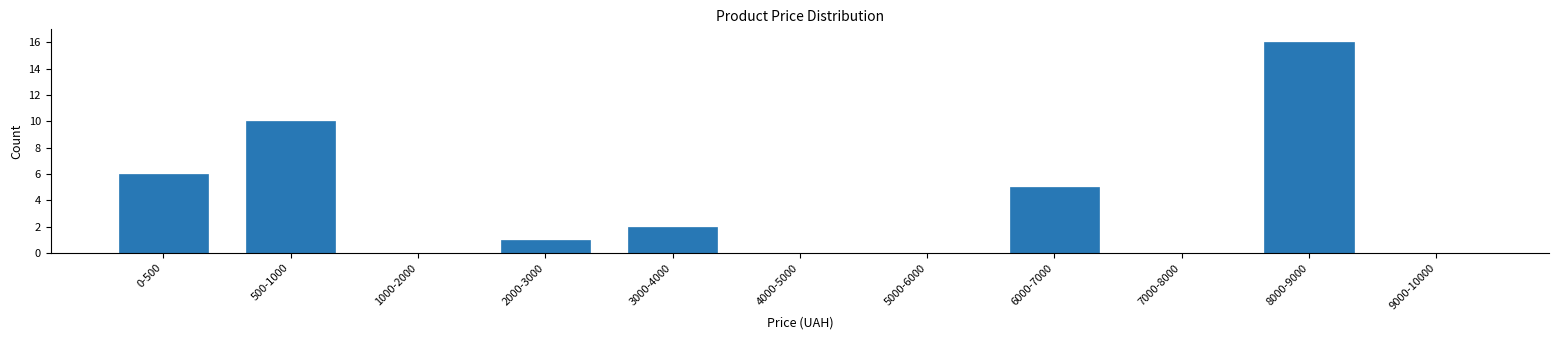

Reading right to left, list all the values displayed in this chart.

9000-10000=0	8000-9000=16	7000-8000=0	6000-7000=5	5000-6000=0	4000-5000=0	3000-4000=2	2000-3000=1	1000-2000=0	500-1000=10	0-500=6